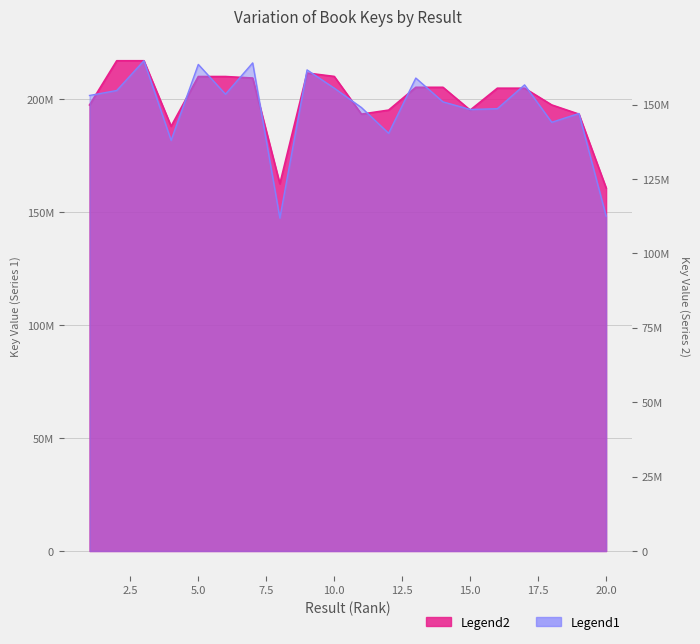

What is the approximate value at 10, to the nearest 100?

210004500